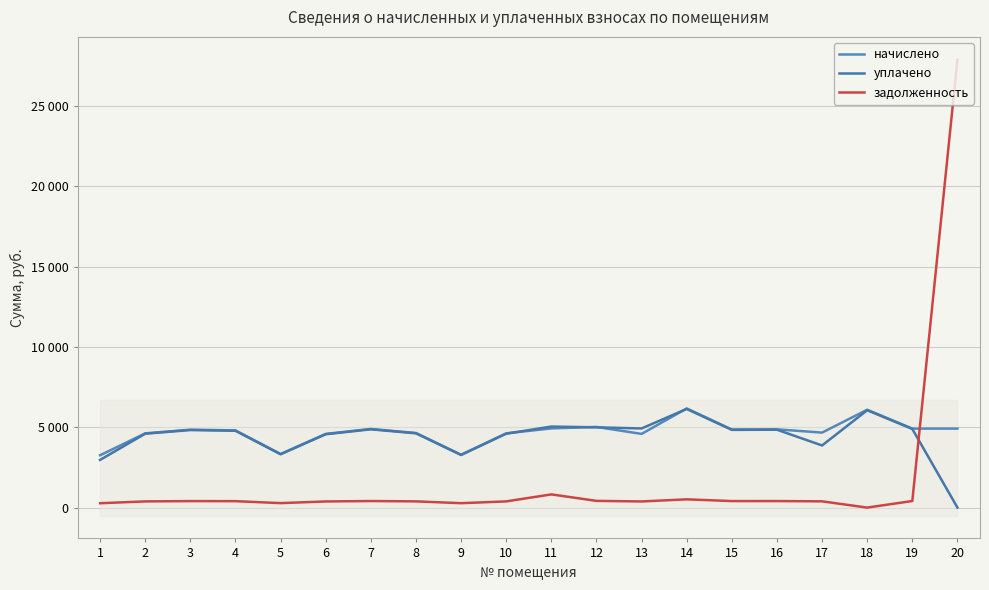

The задолженность series shows 130.2 at 12. True or false?

False